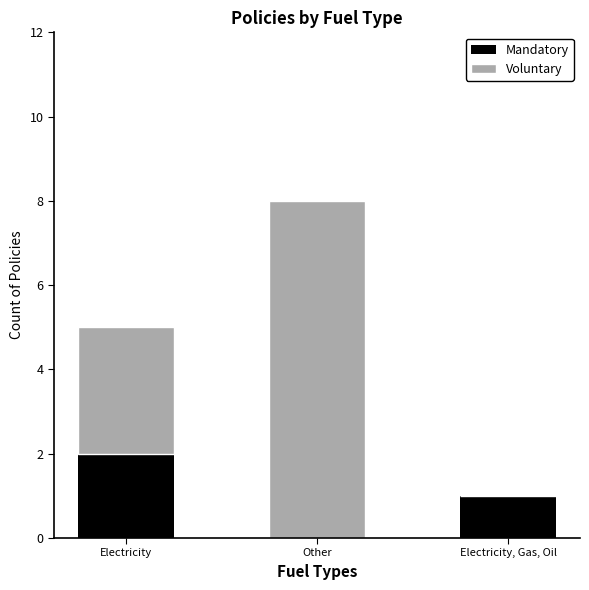

Which category has the highest value in the Mandatory series?

Electricity